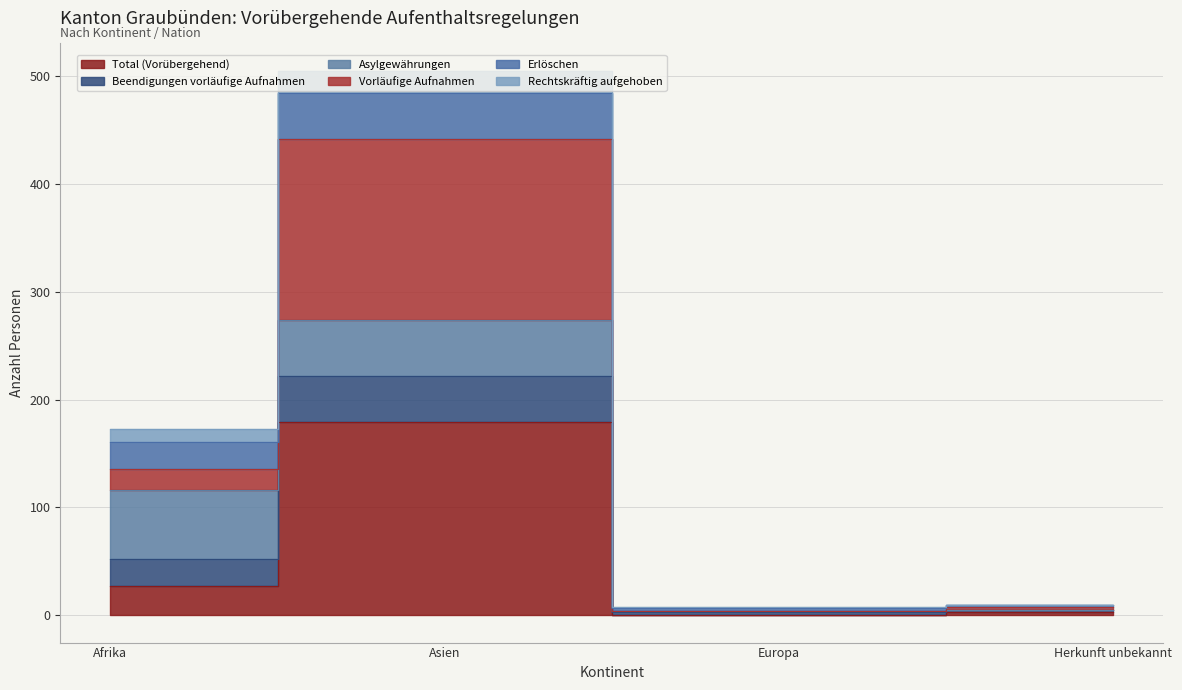

The value of Vorläufige Aufnahmen at Herkunft unbekannt is 7. True or false?

False